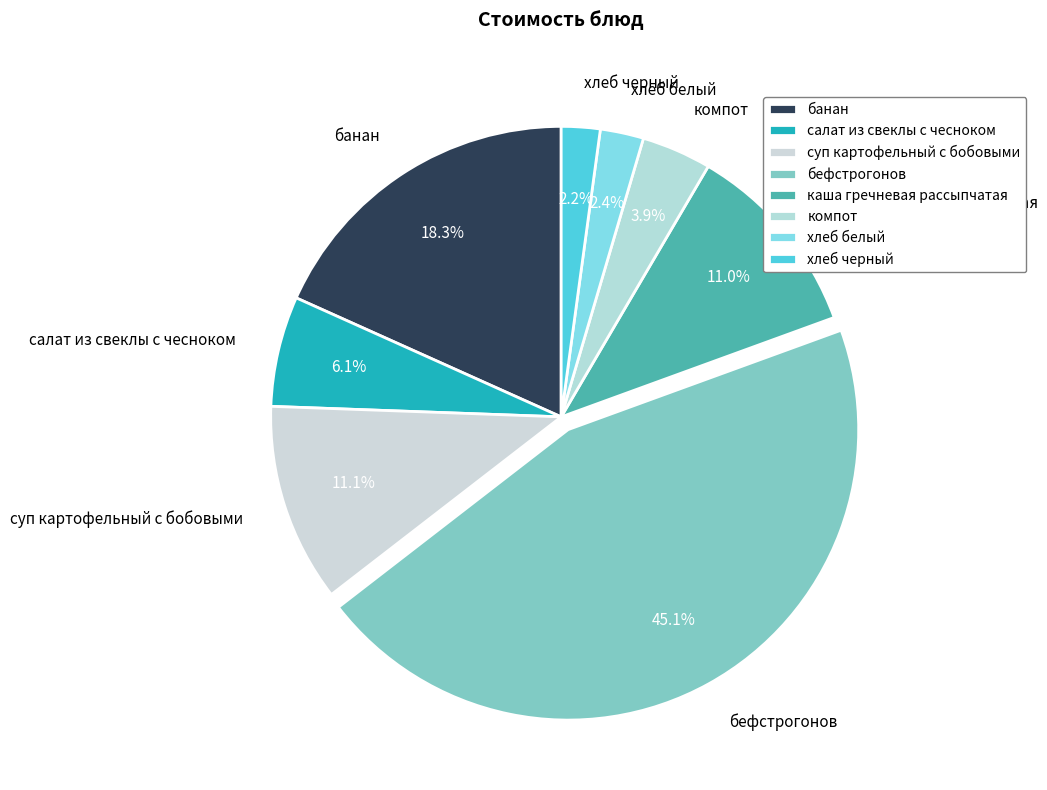

To the nearest percent, what portion does компот represent?

4%